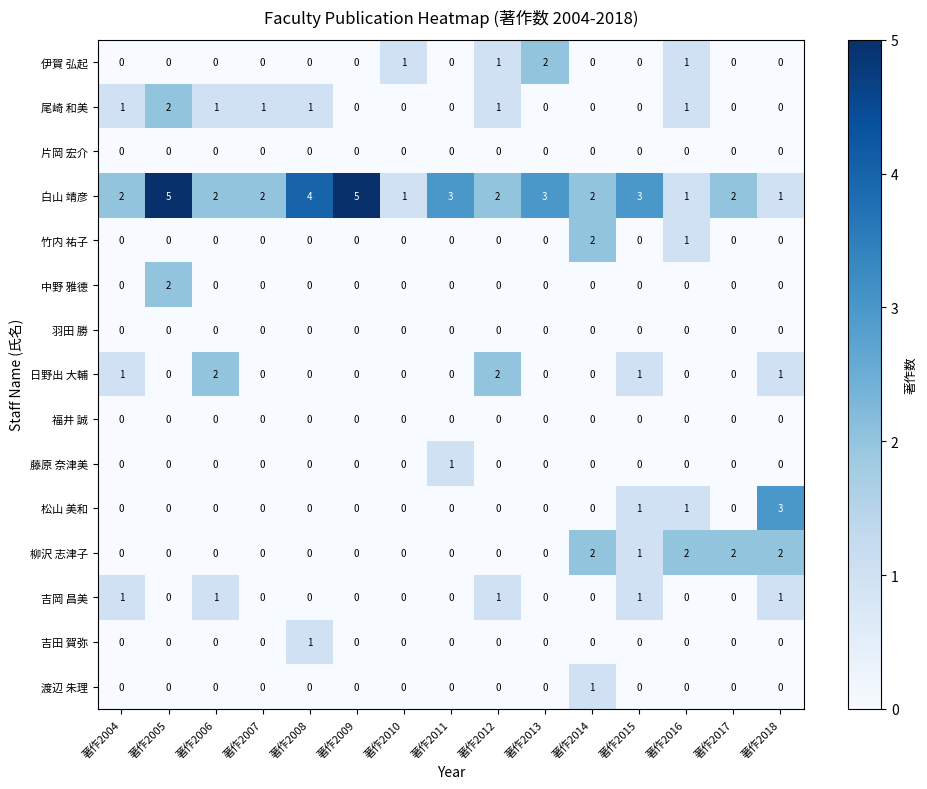

What is the maximum value for 白山 靖彦?

5